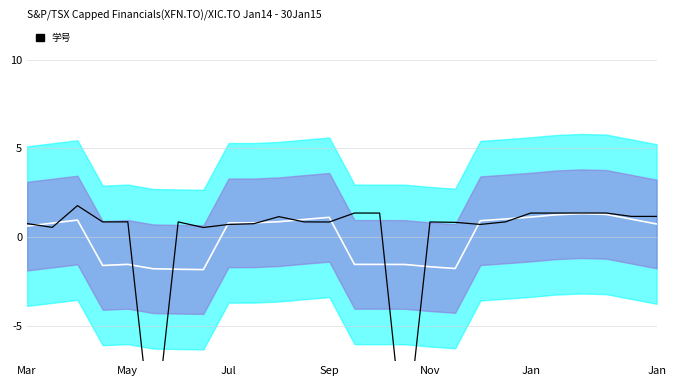

At how many categories does at least one series exceed -10?

26